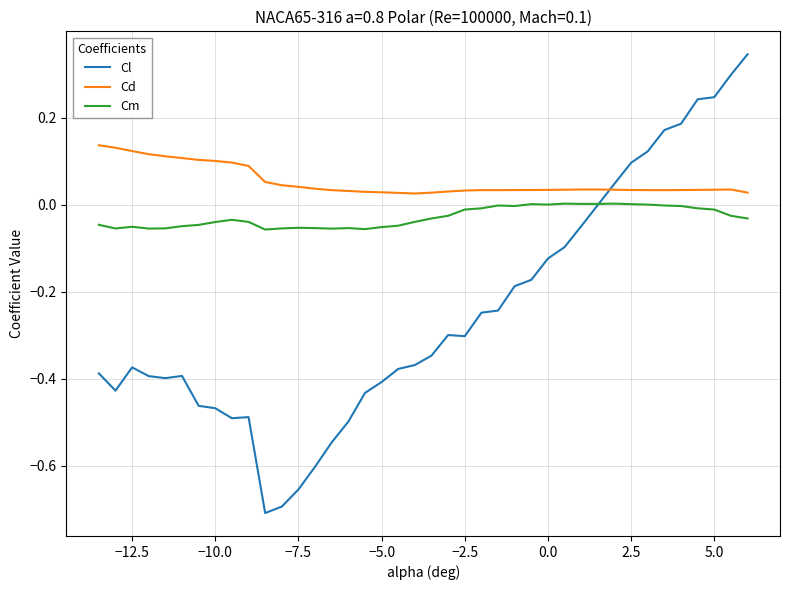

What are all the series names shown in the legend?

Cl, Cd, Cm